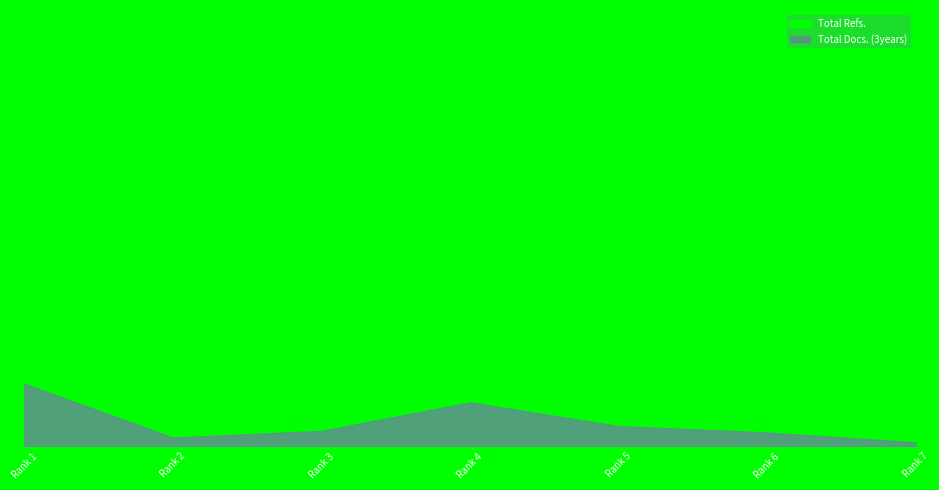

How many data points in Total Docs. (3years) are above 39?

3